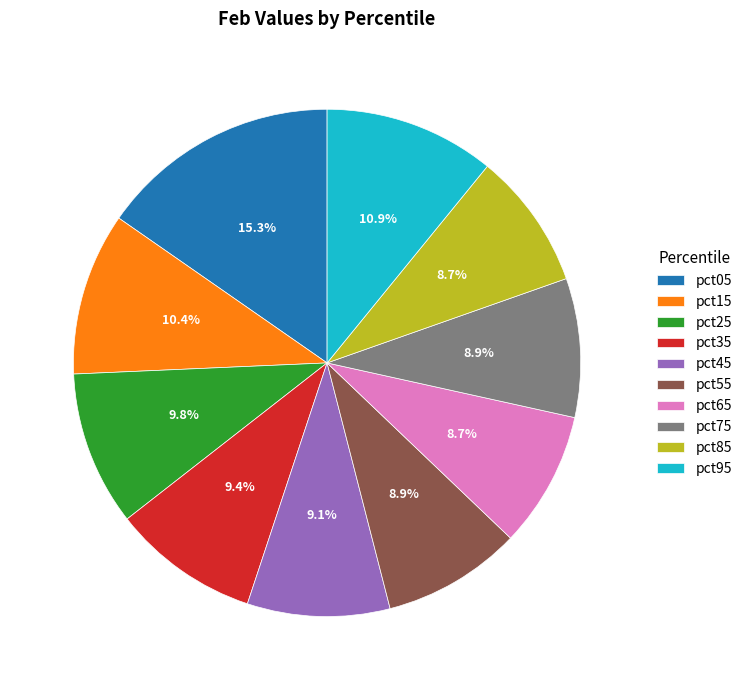

To the nearest percent, what is the difference between the largest and smallest slice percentages?

7%